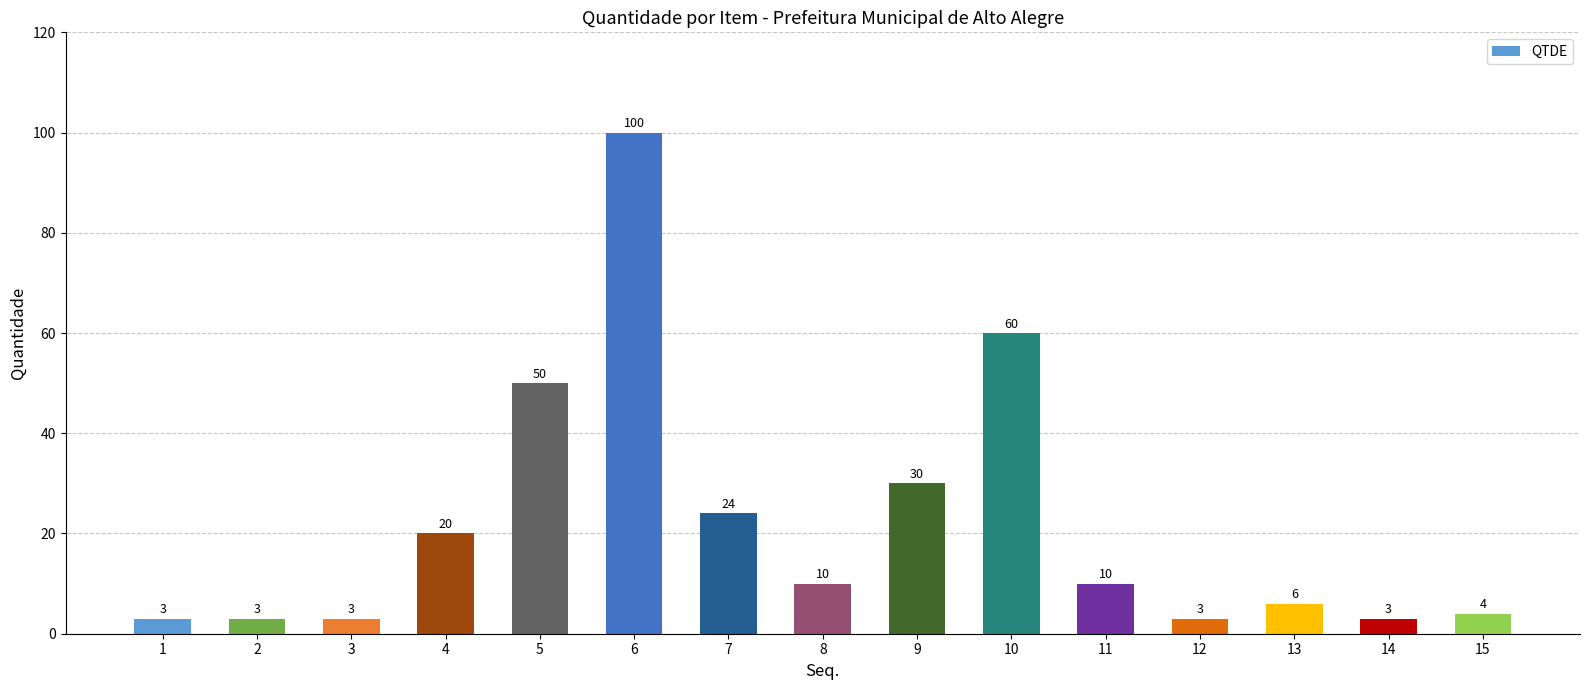

Which has a higher value, 15 or 1?

15